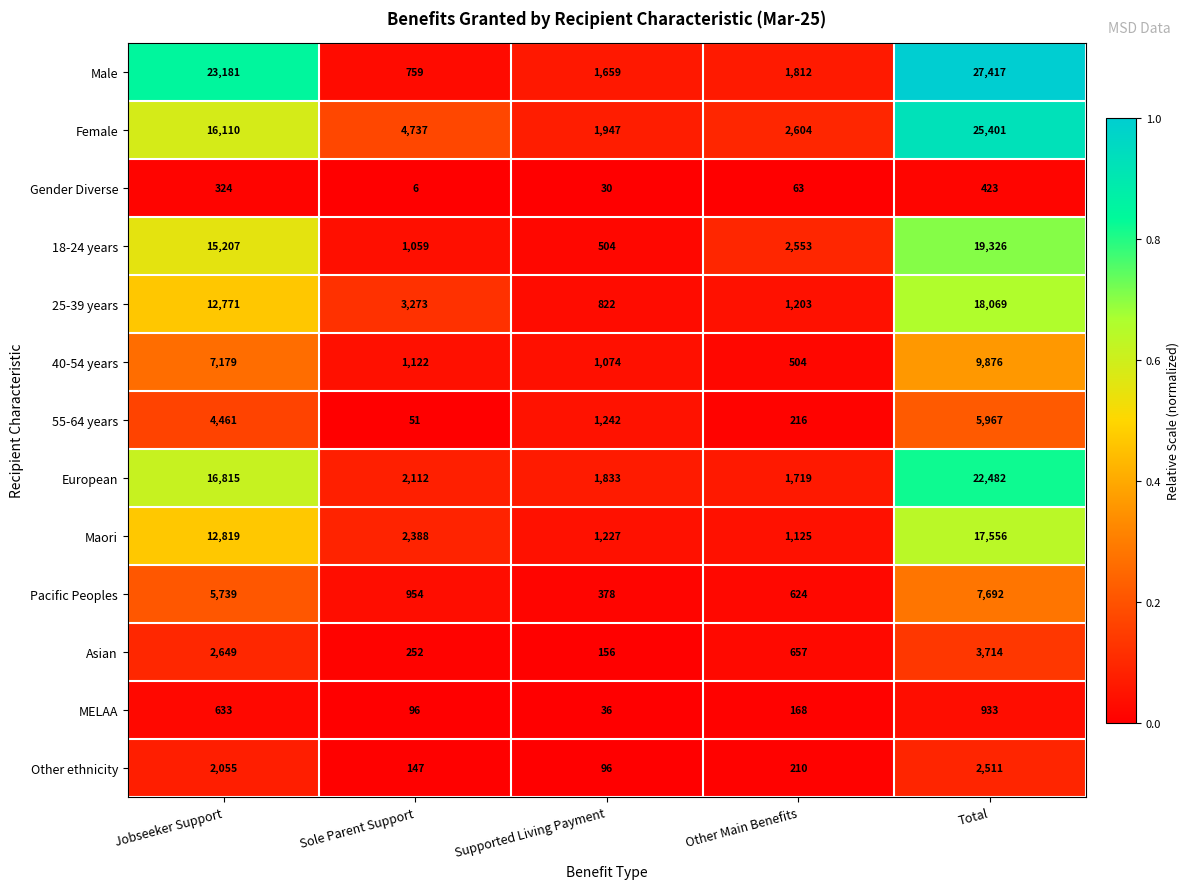

Which category has the lowest value across all series?

Sole Parent Support